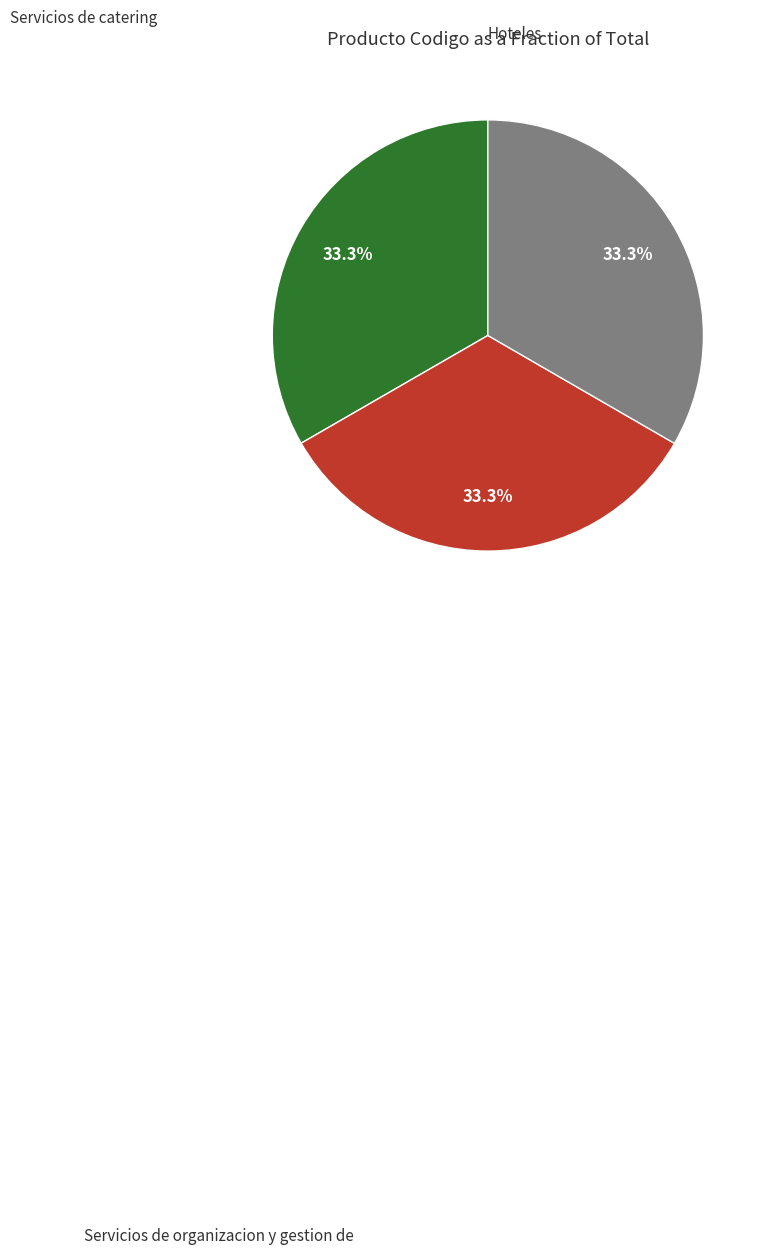

Is there any slice that represents more than half of the pie?

No